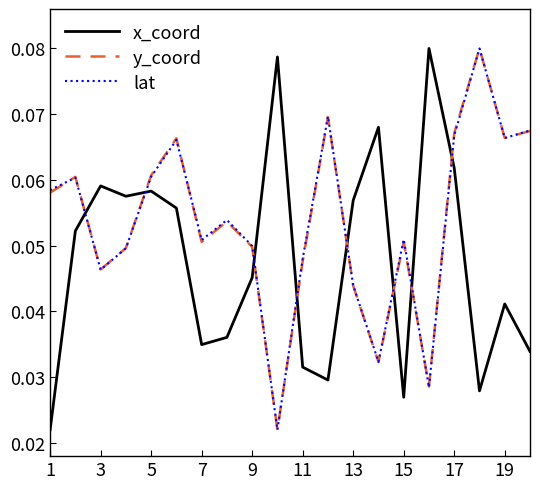

After their last crossing, which series has the higher values: lat or x_coord?

lat